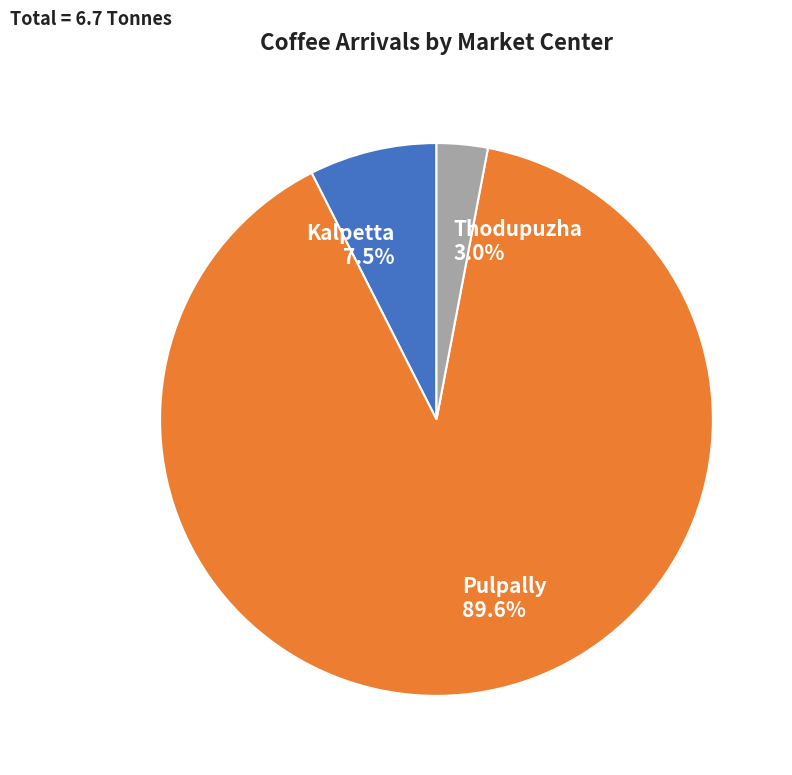

Is Kalpetta the majority of the pie?

No